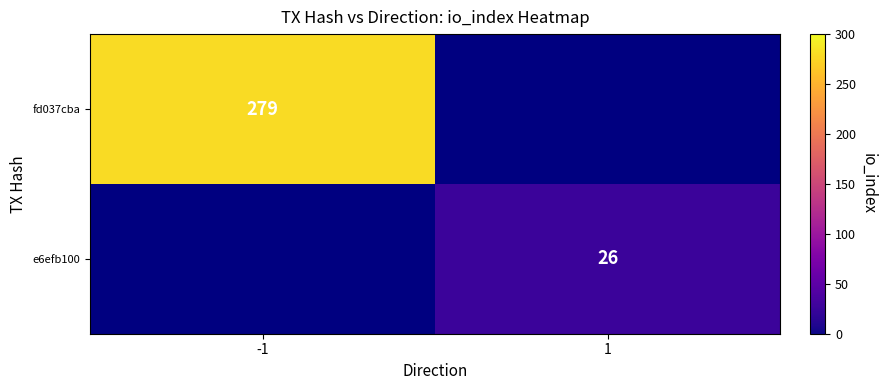

Is it true that e6efb100 equals 47 at 1?

False